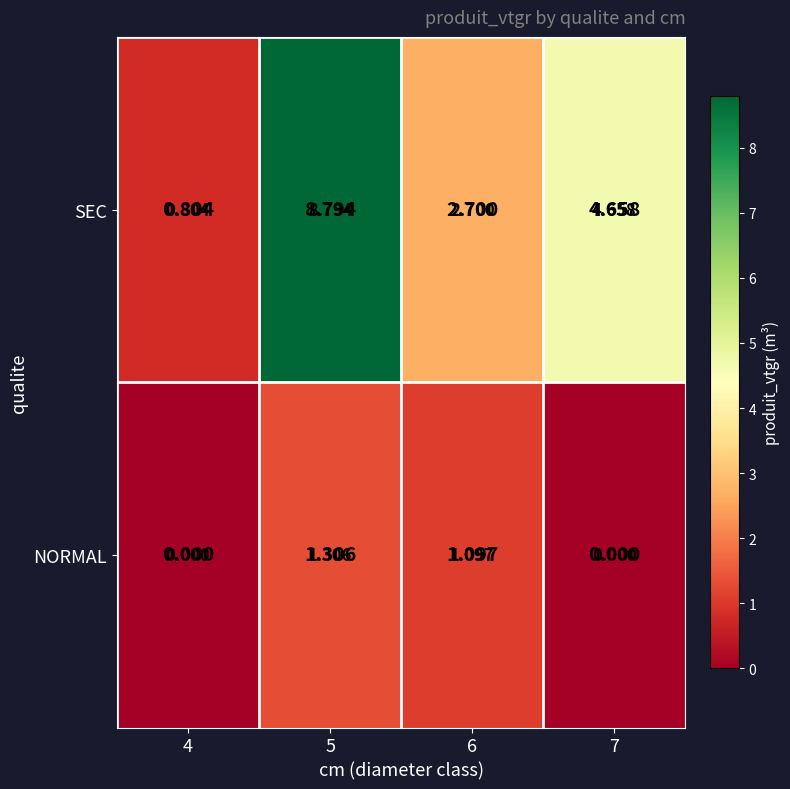

Which series changed the most between 5 and 6?

SEC